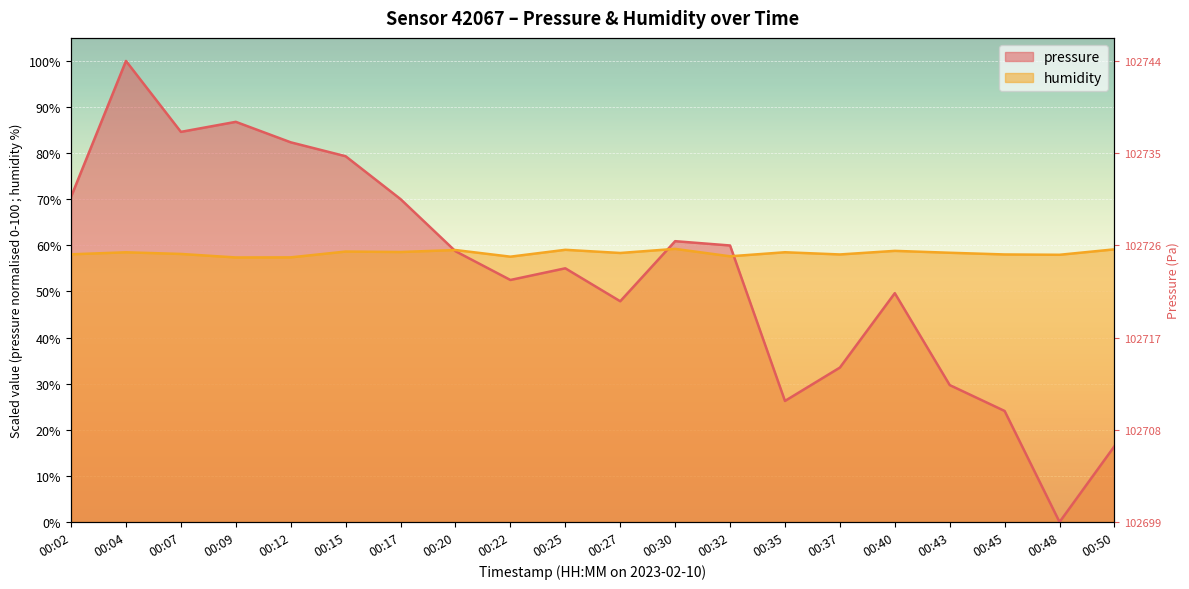

How many lines are shown in the chart?

2